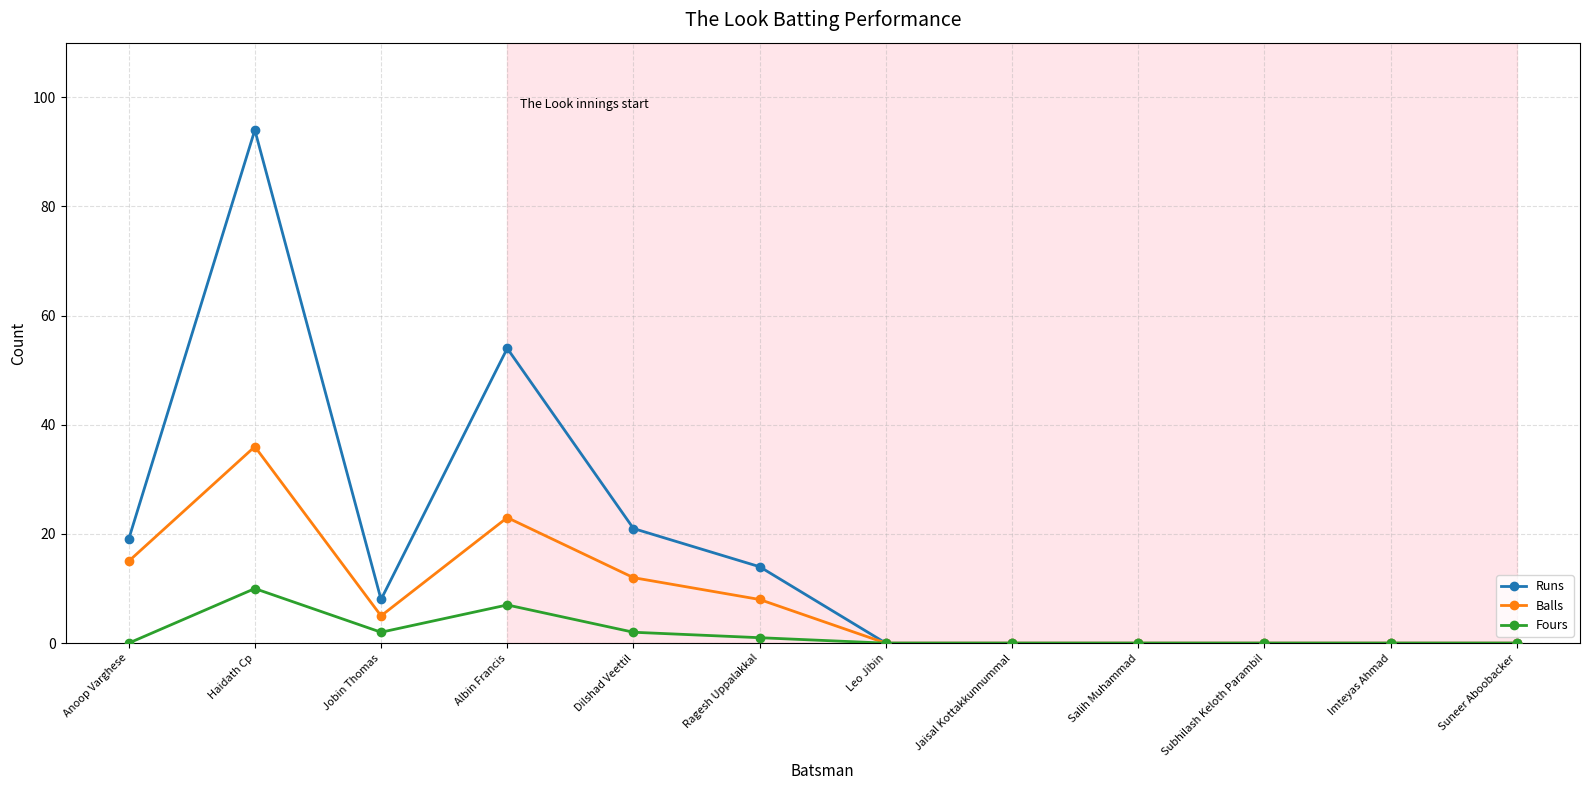

How many data points in Runs are less than 8?

6